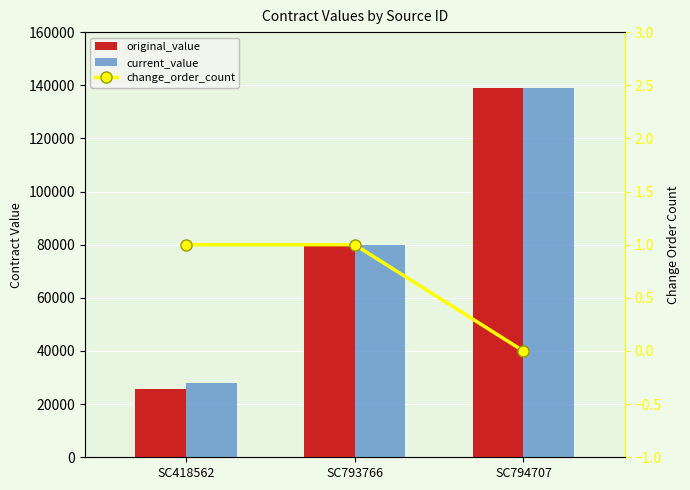

The value of current_value at SC793766 is 79800.0. True or false?

True